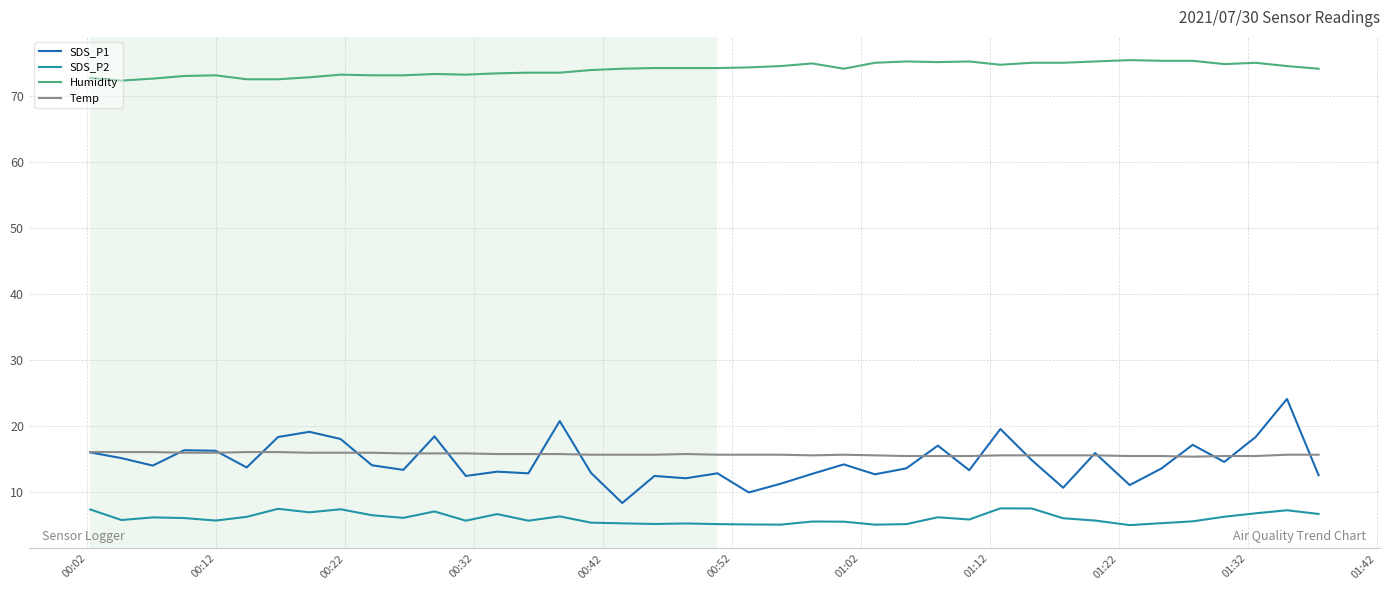

How many lines are shown in the chart?

4